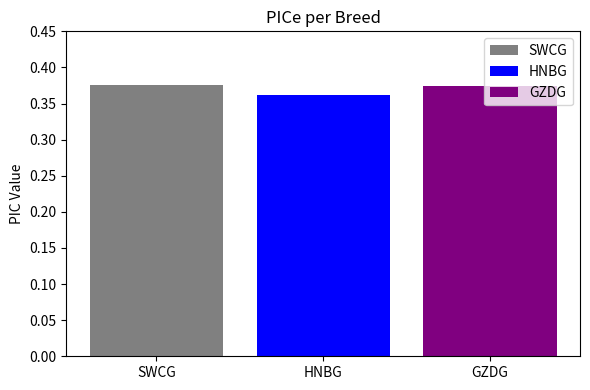

Are the bars horizontal?

No